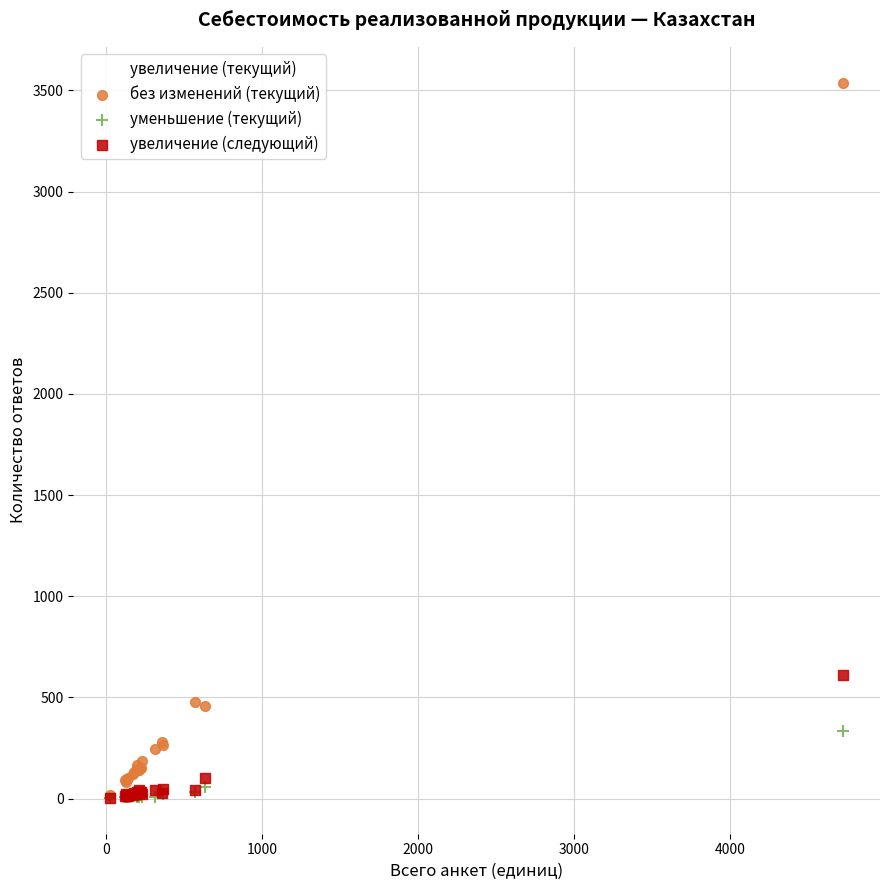

Across all series, what Y value is closest to 1771?

835